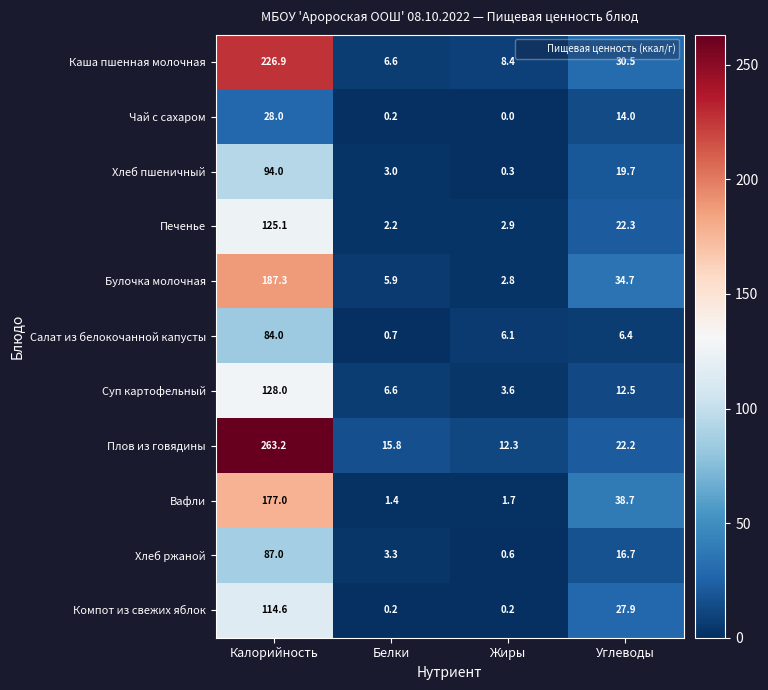

What is the maximum value shown in the chart?

263.2